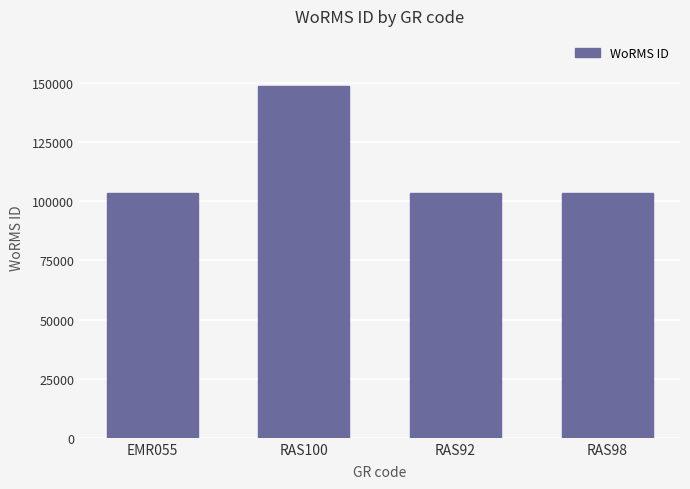

What is the sum of all values?

459282